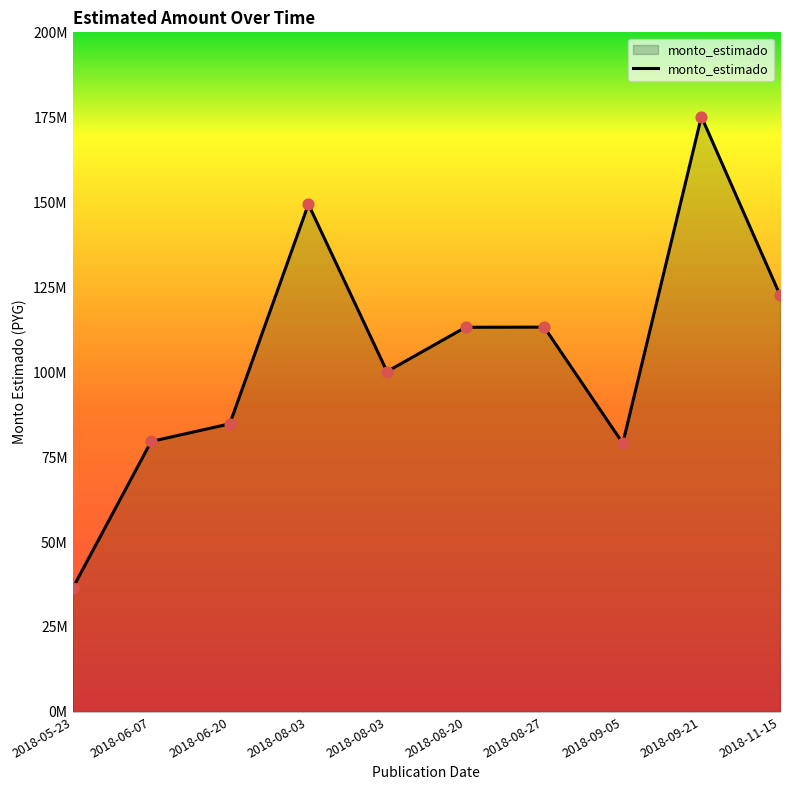

Between 2018-08-20 and 2018-08-27, which is larger?

2018-08-27